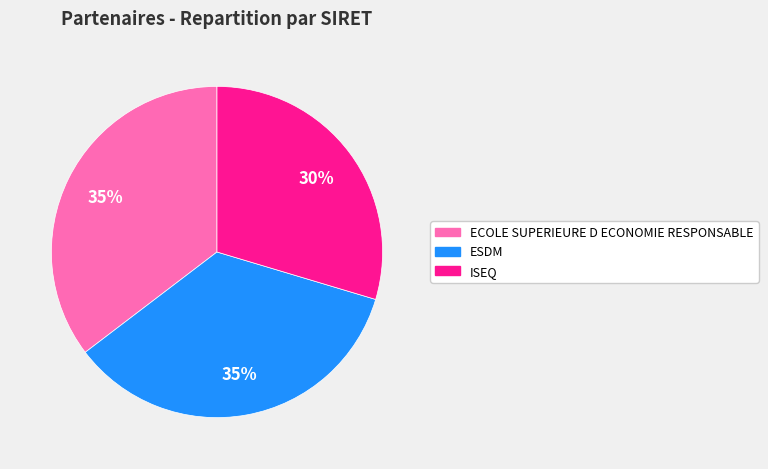

Count the number of slices in the pie.

3